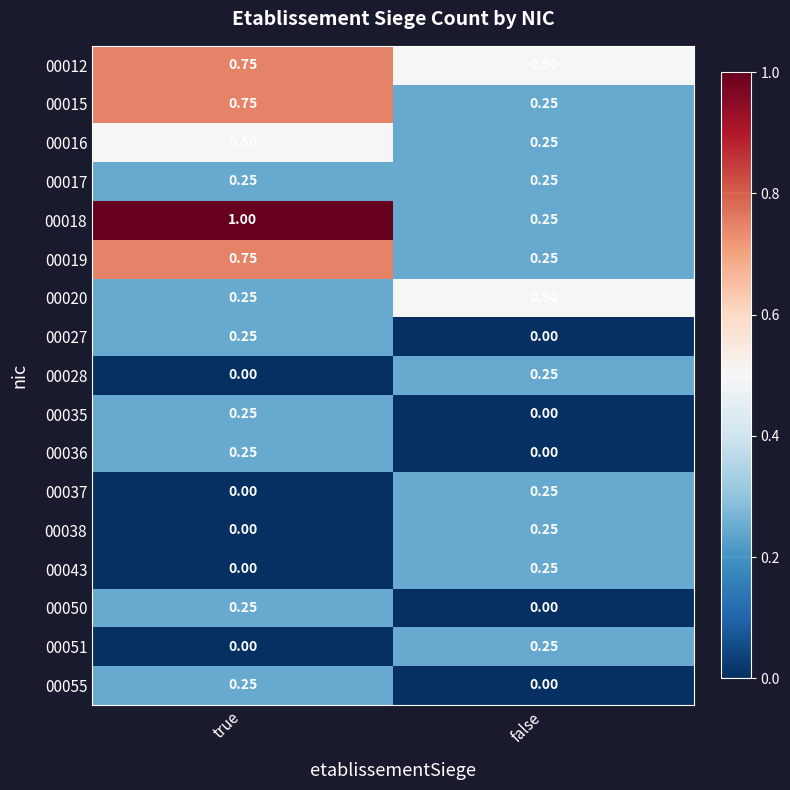

How many distinct data groups are displayed?

17